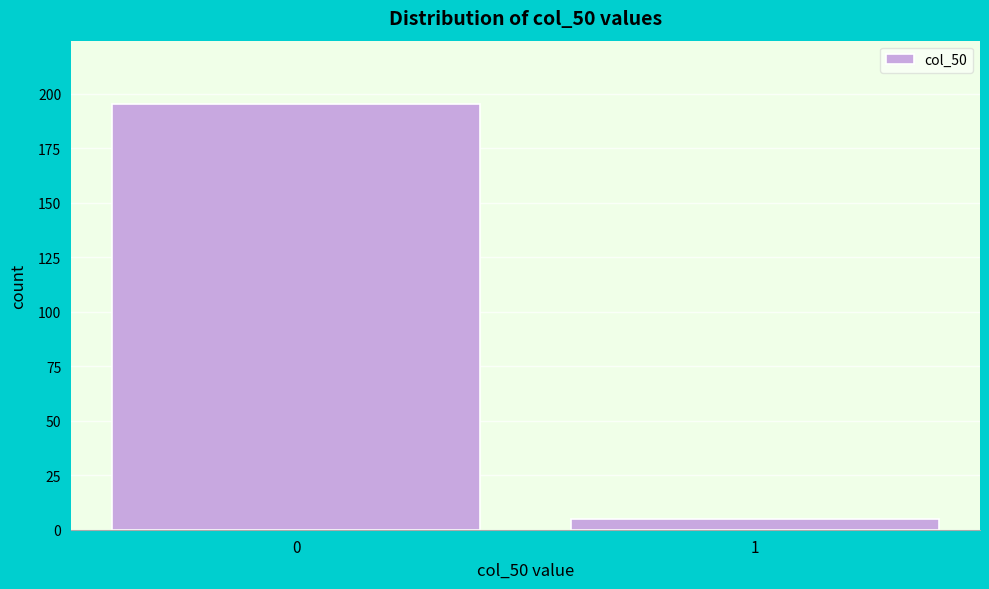

Reading left to right, what are all the values shown in this chart?

0=195	1=5